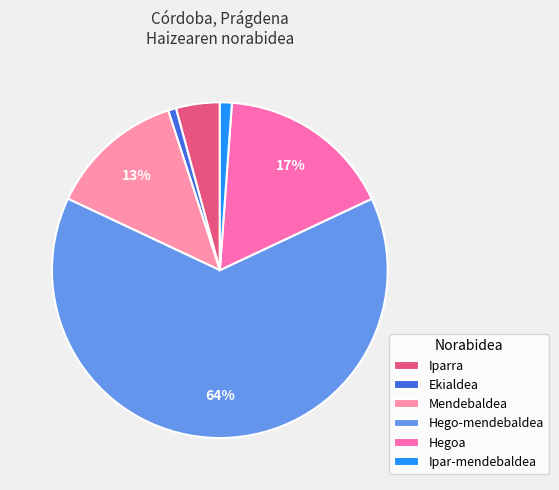

Count the number of slices in the pie.

6